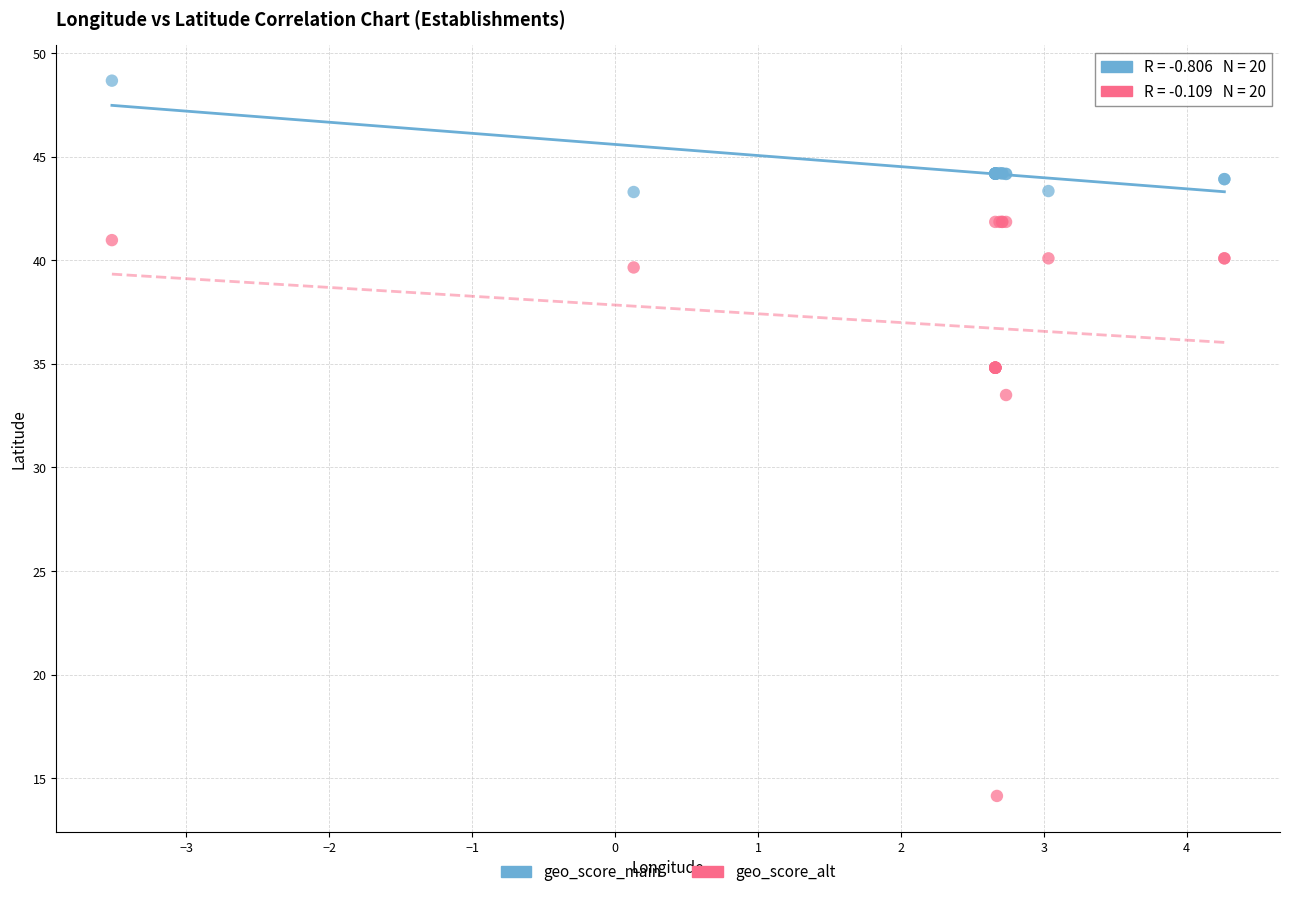

In the geo_score_alt series, what Y value is closest to 28?

33.5